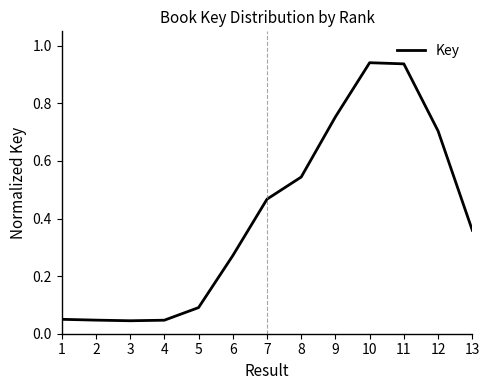

Between 12 and 8, which is larger?

12